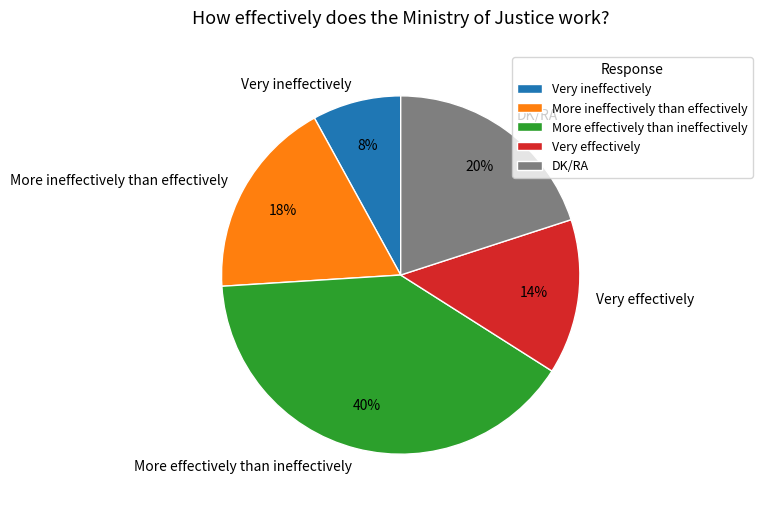

How many slices are in this pie chart?

5